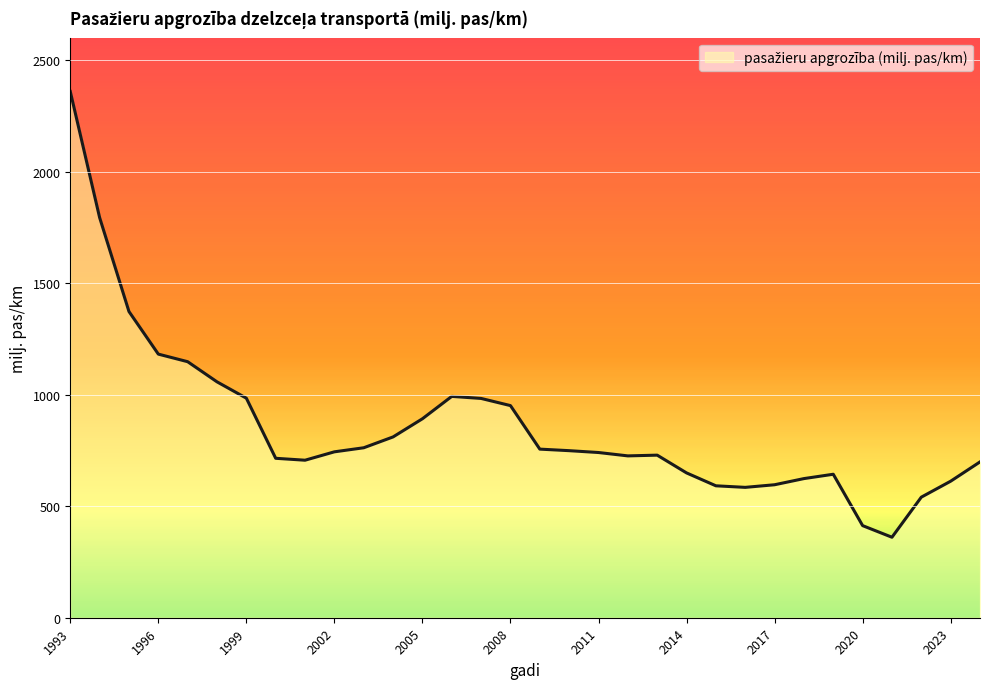

What is the difference between the maximum and minimum values?

1998.2